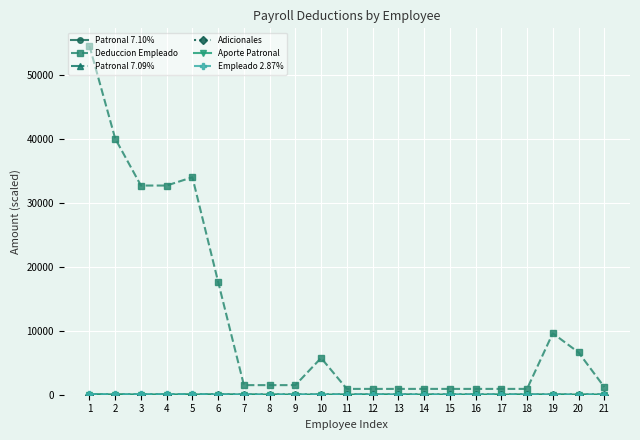

Which series has the widest spread of values?

Deduccion Empleado